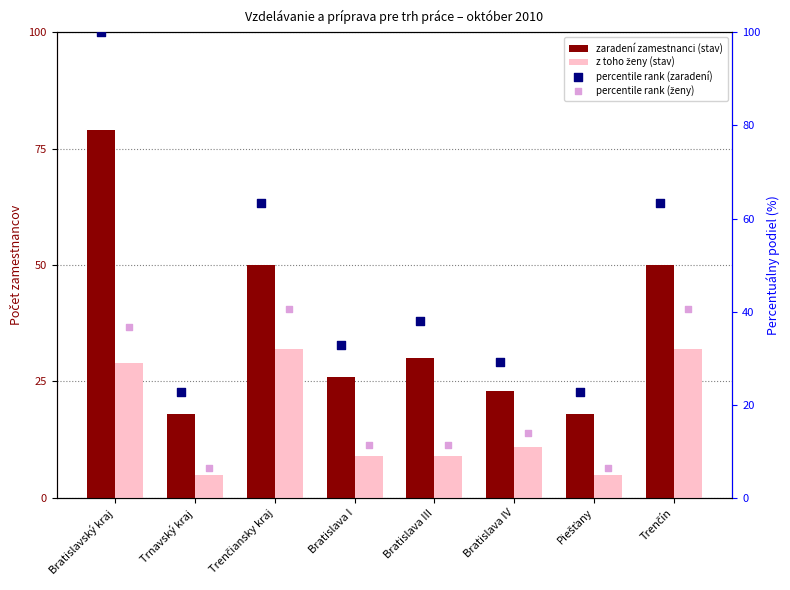

What is the total value across all series at Bratislava III?

88.4